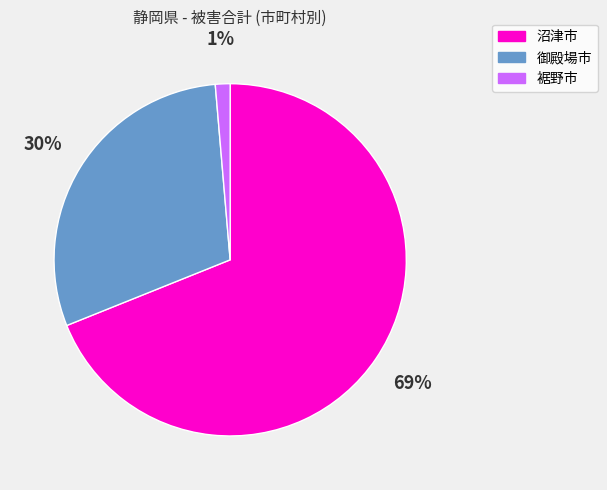

Is it true that 御殿場市 is 43% of the pie?

False